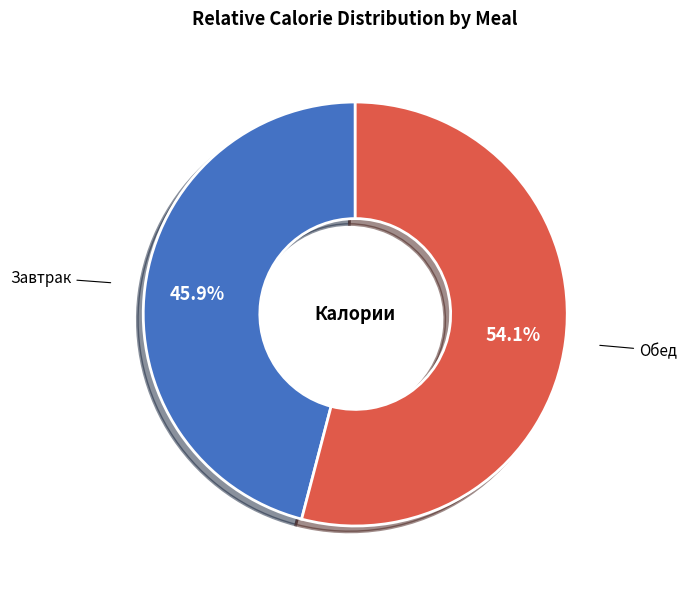

Count the number of slices in the pie.

2